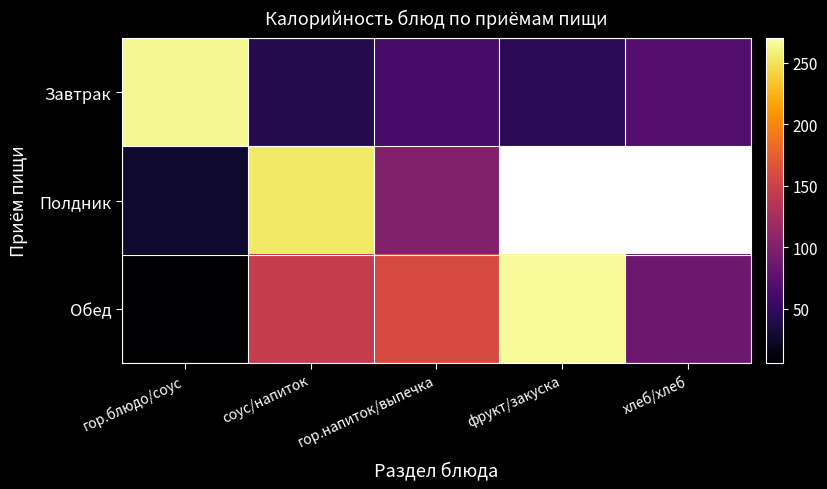

What is the highest value of the Завтрак series?

263.9